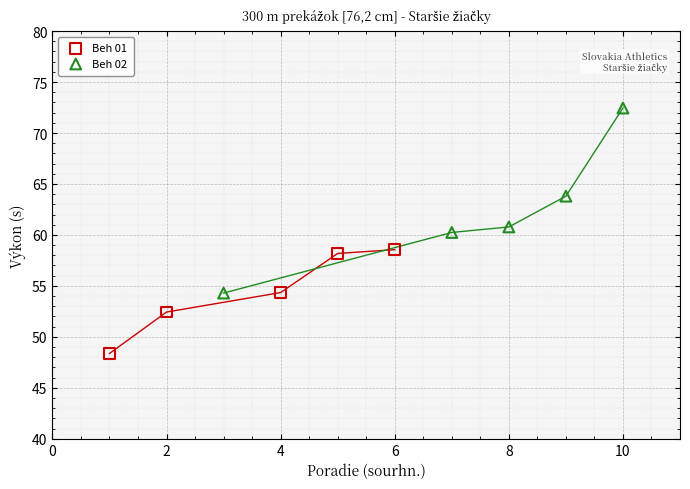

Which series contains the lowest Y value?

Beh 01